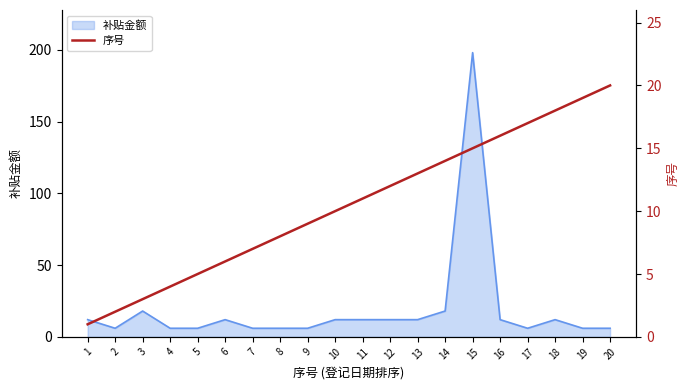

Which category has the highest value in the 补贴金额 series?

15